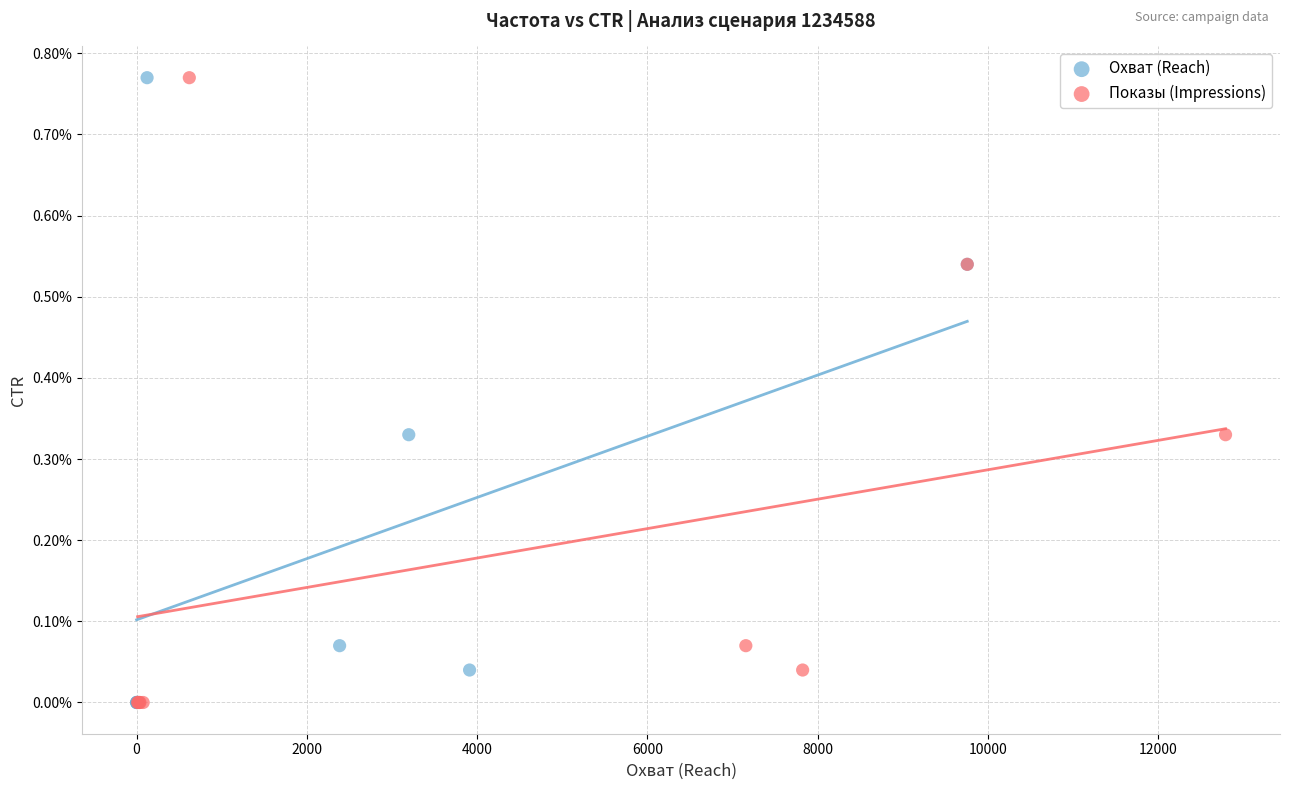

What are all the series names shown in the legend?

Охват (Reach), Показы (Impressions)